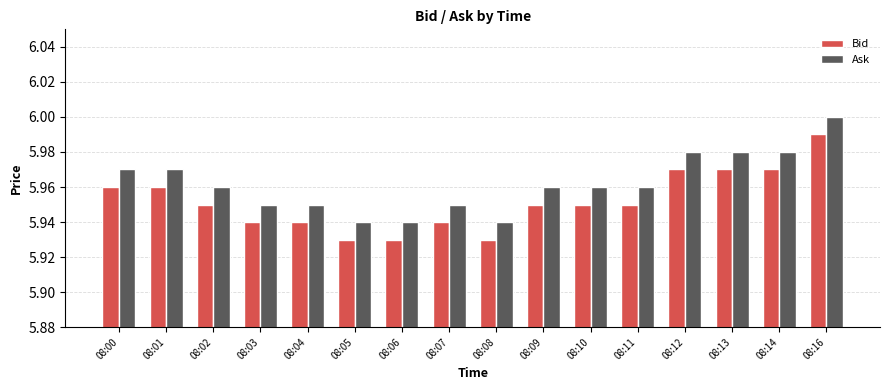

How many bars are there in total?

32